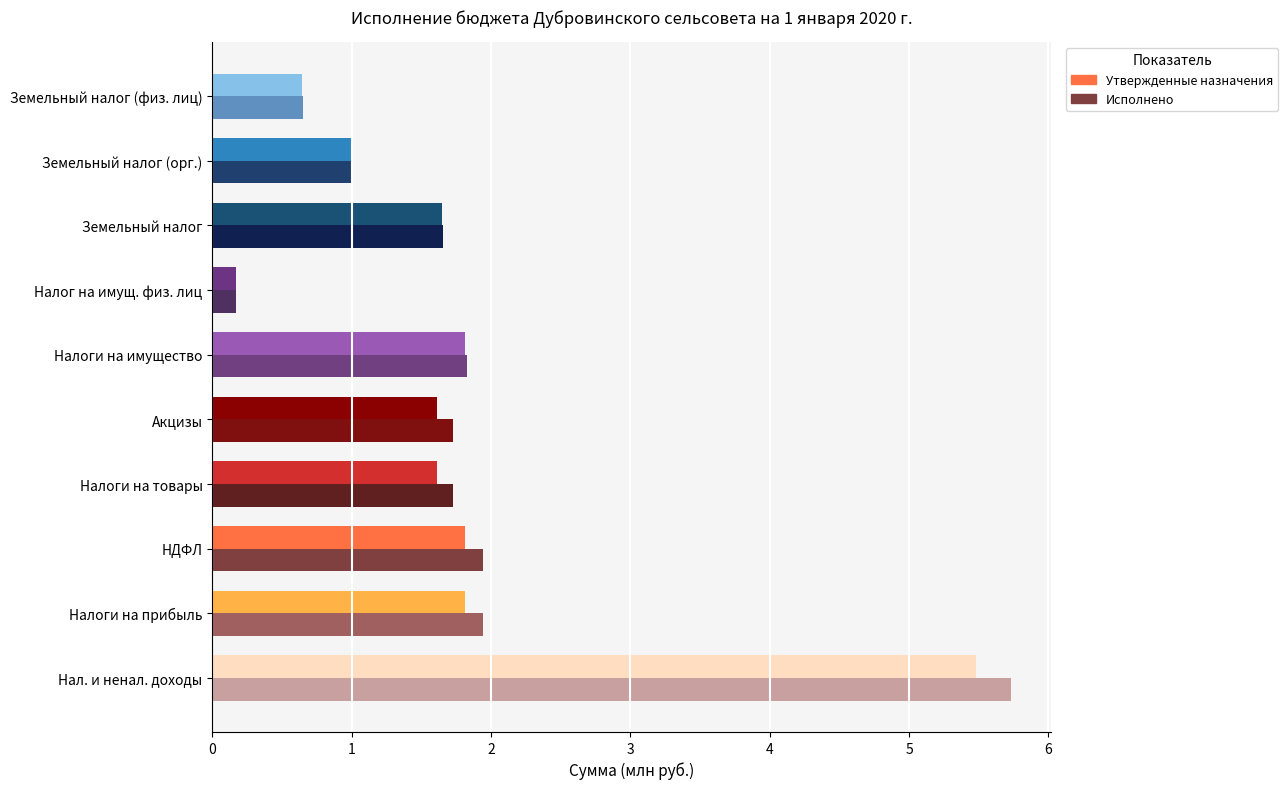

At which category is the sum across all series the highest?

Нал. и ненал. доходы